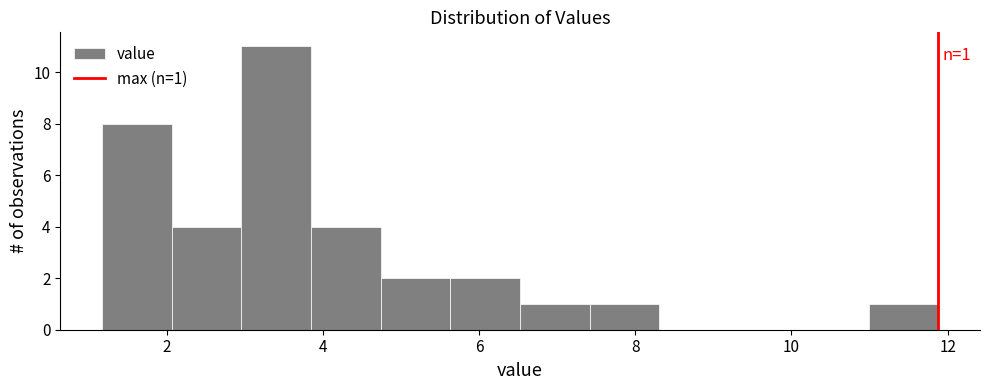

Over which range of the x-axis is the bar tallest?

3.0 to 3.8